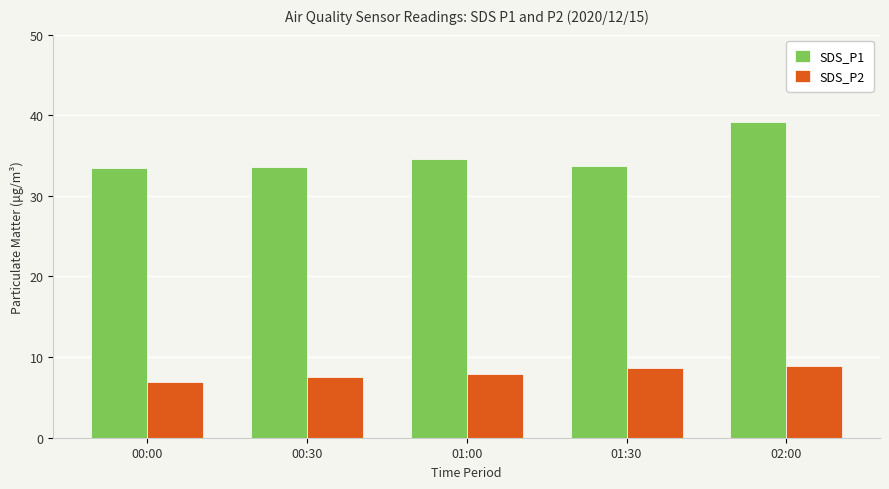

What position from the left is 00:30?

2